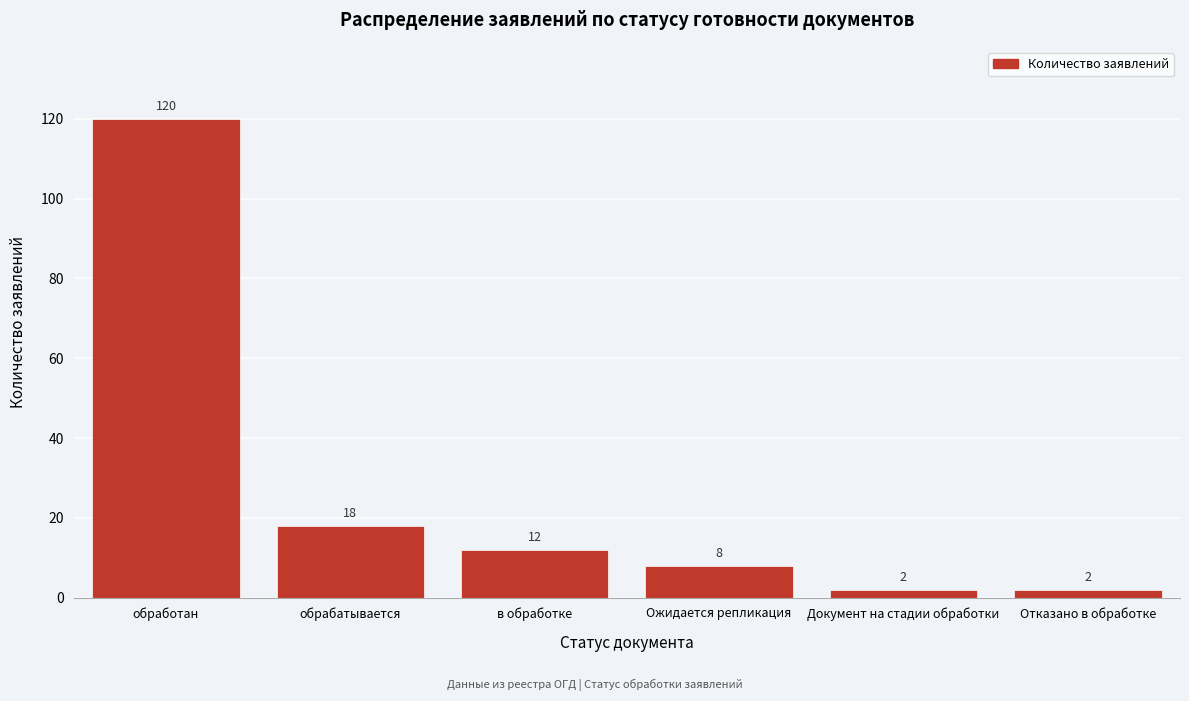

Reading left to right, extract all data points from this chart.

обработан=120	обрабатывается=18	в обработке=12	Ожидается репликация=8	Документ на стадии обработки=2	Отказано в обработке=2